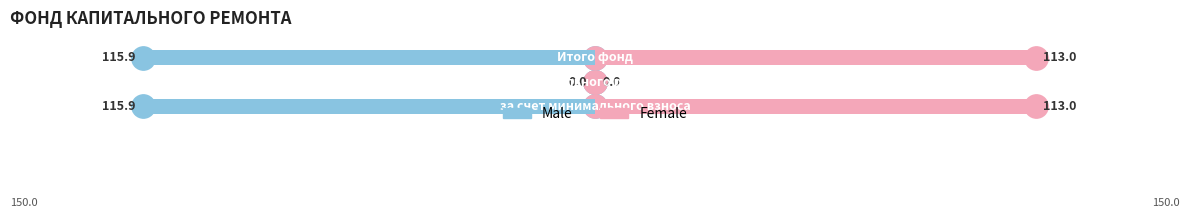

What is the total value across all series at 2?

-3.0